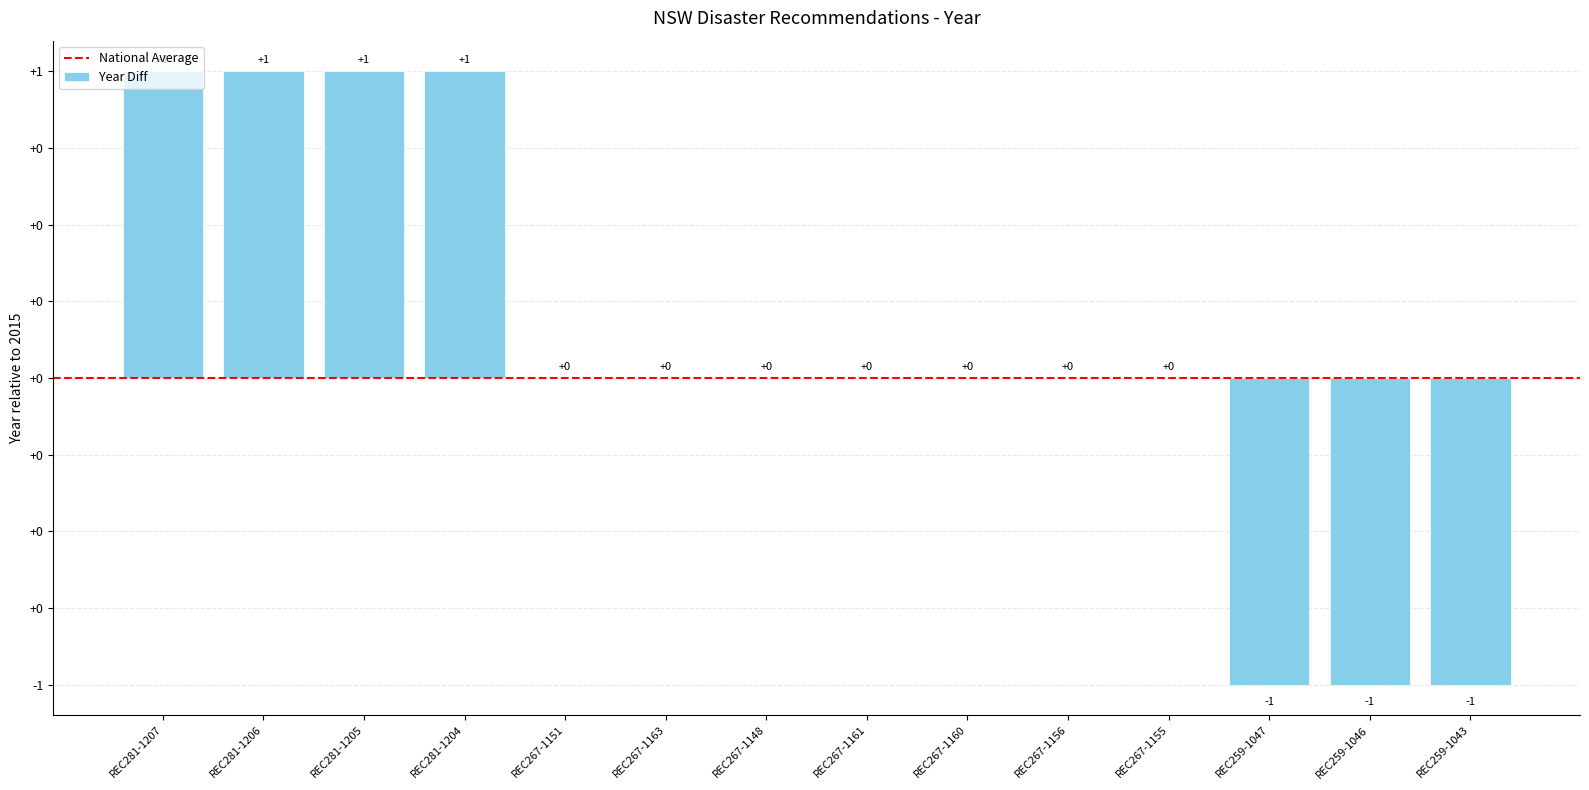

Reading left to right, what are all the values shown in this chart?

1	1	1	1	0	0	0	0	0	0	0	-1	-1	-1